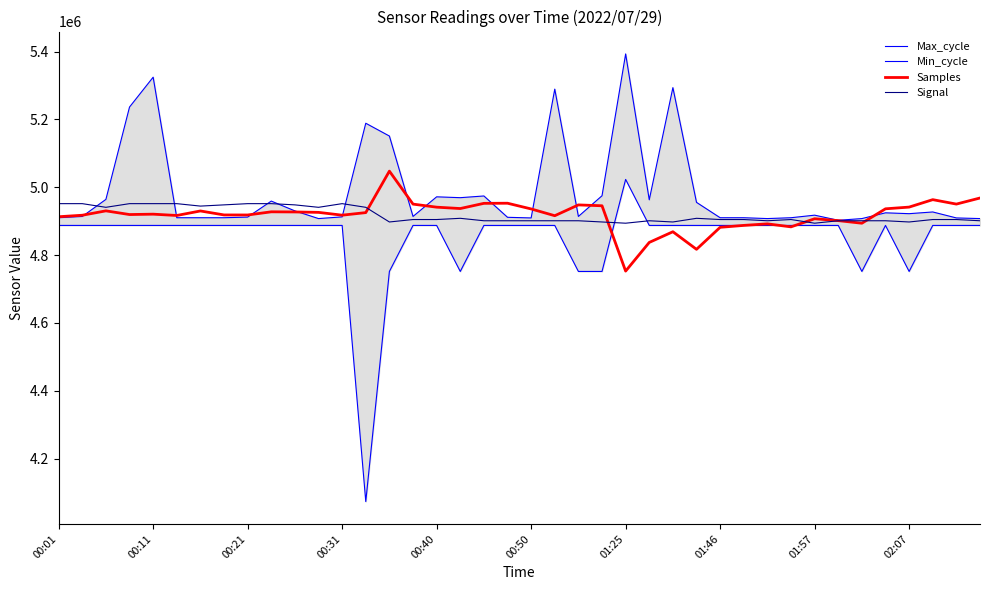

How many distinct data groups are displayed?

4